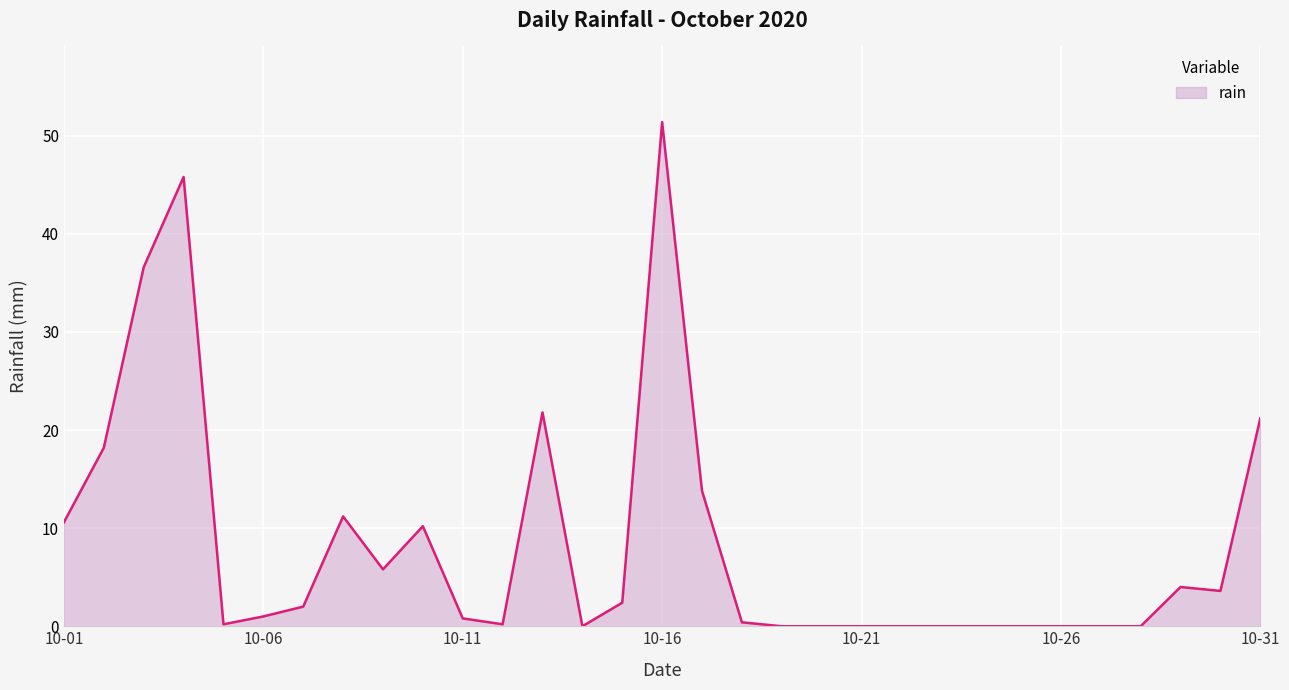

Is it true that the value at 10-26 is -26.6?

False